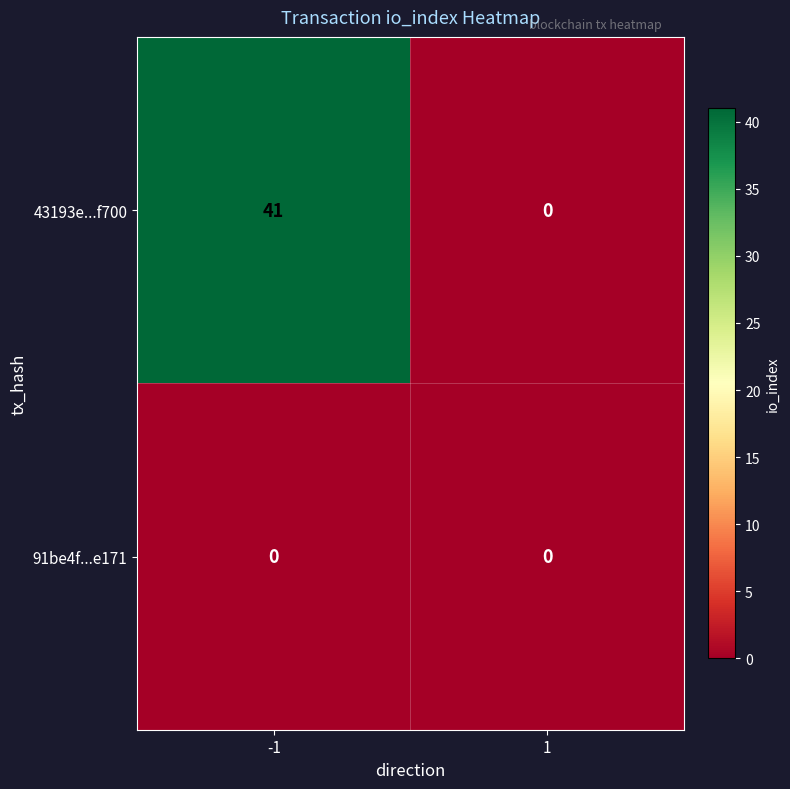

What is the total value across all series at -1?

41